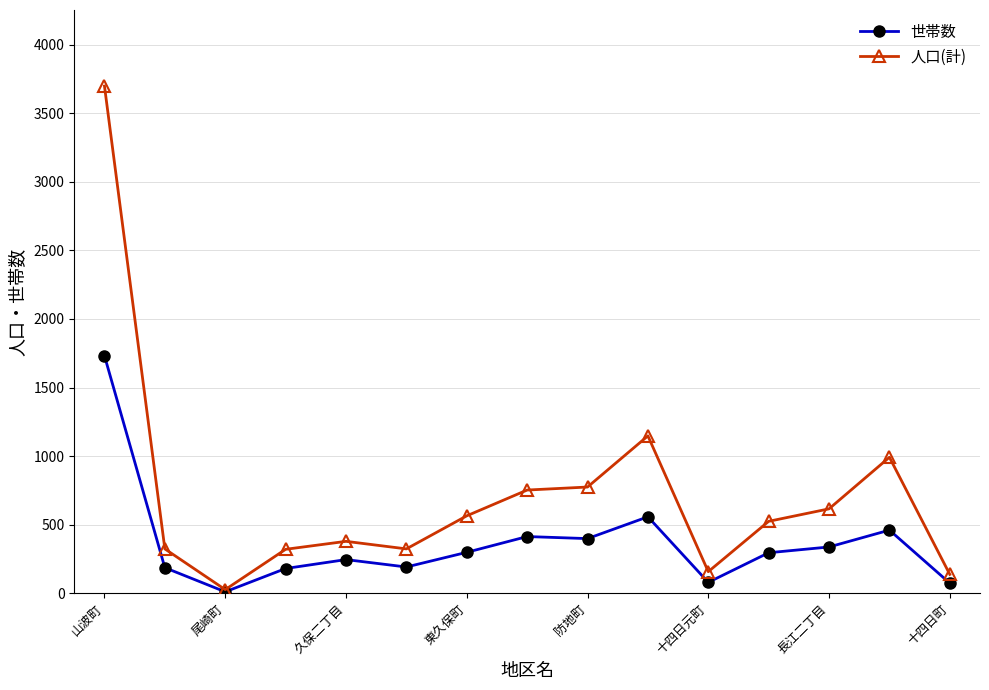

What is the difference between the maximum and second lowest values in the 世帯数 series?

1658